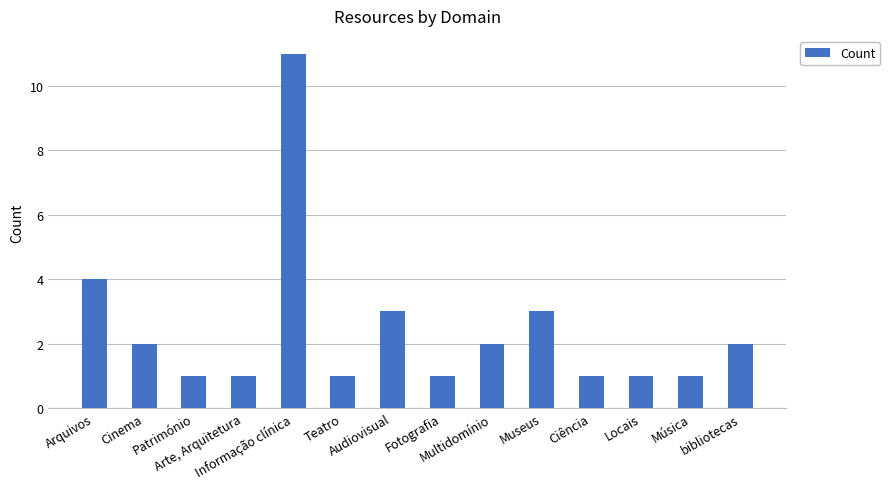

Reading left to right, list all the values displayed in this chart.

Arquivos=4	Cinema=2	Património=1	Arte, Arquitetura=1	Informação clínica=11	Teatro=1	Audiovisual=3	Fotografia=1	Multidomínio=2	Museus=3	Ciência=1	Locais=1	Música=1	bibliotecas=2